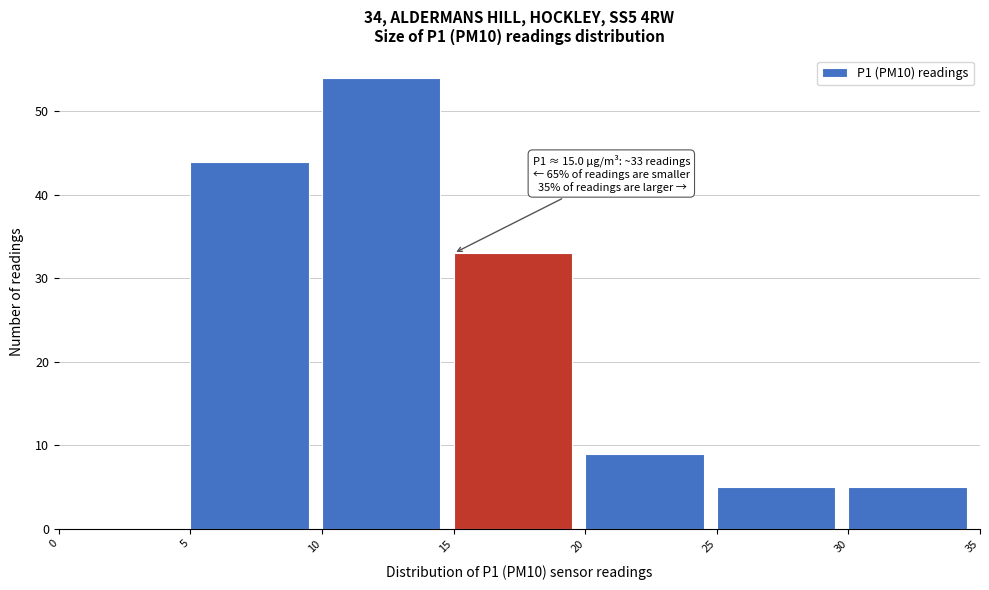

Over which range of the x-axis is the bar tallest?

10 to 15